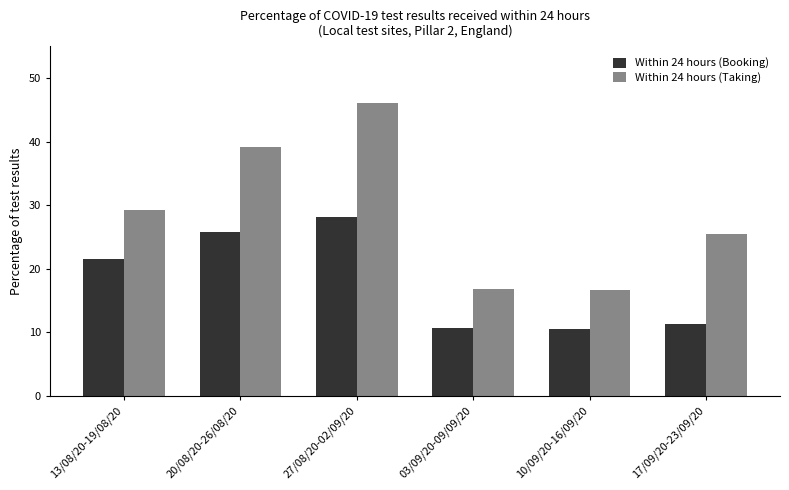

What is the difference between the maximum and minimum values in the Within 24 hours (Booking) series?

17.5